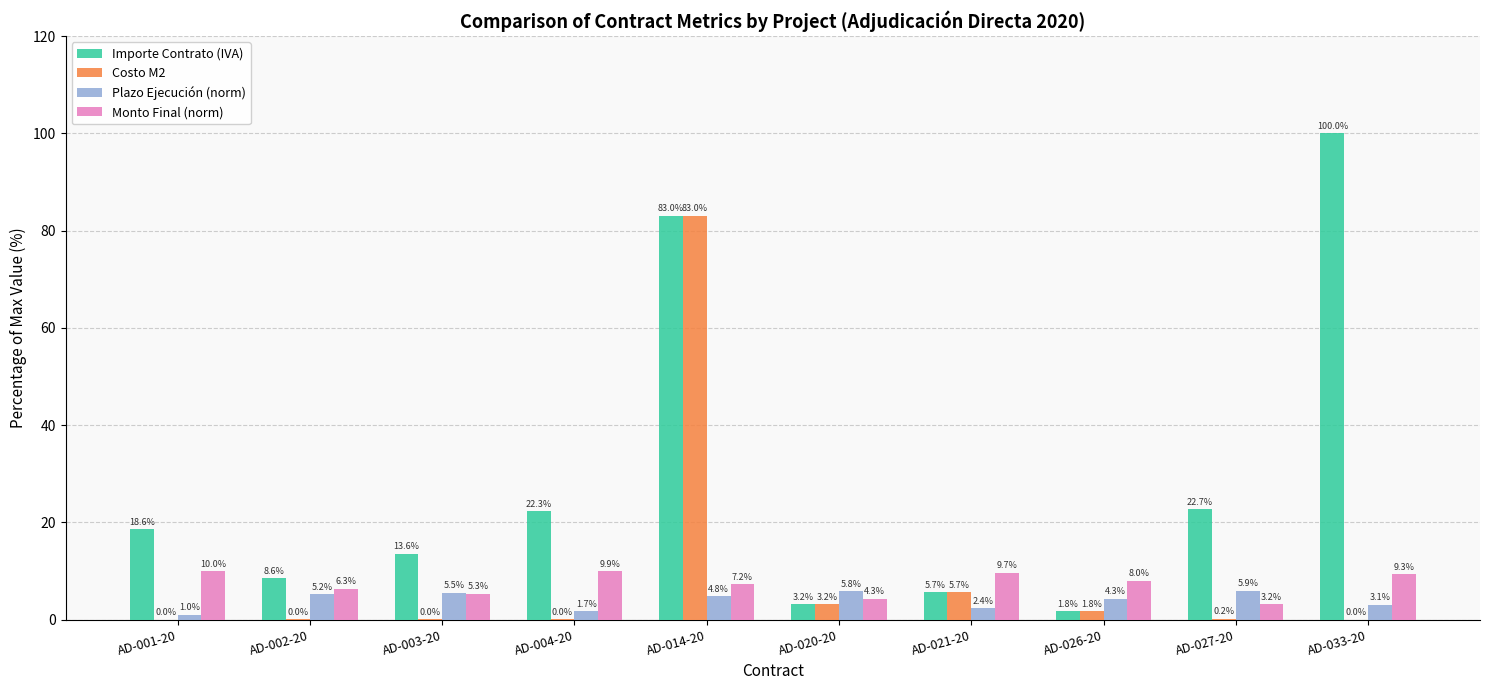

Which series has the largest total across all categories?

Importe Contrato (IVA)